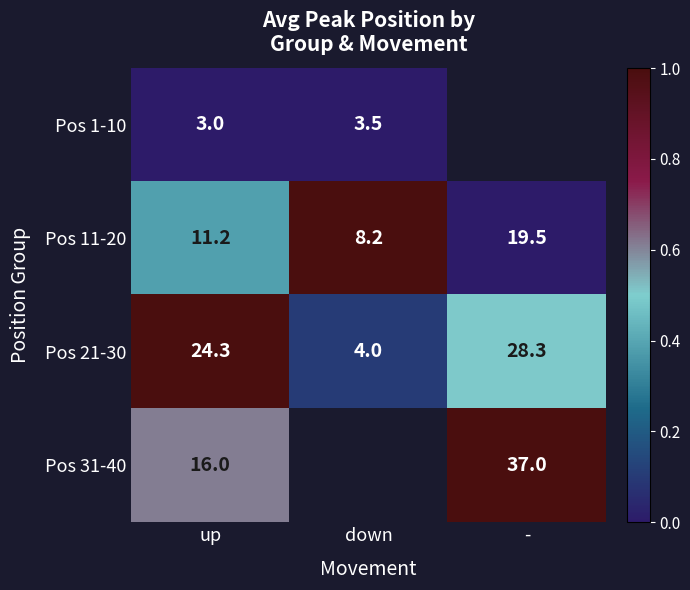

At up, list the series in order from largest to smallest.

Pos 21-30, Pos 31-40, Pos 11-20, Pos 1-10